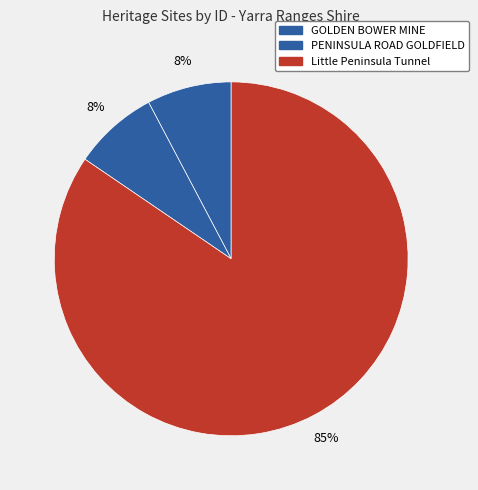

Which category has the biggest portion of the pie?

Little Peninsula Tunnel